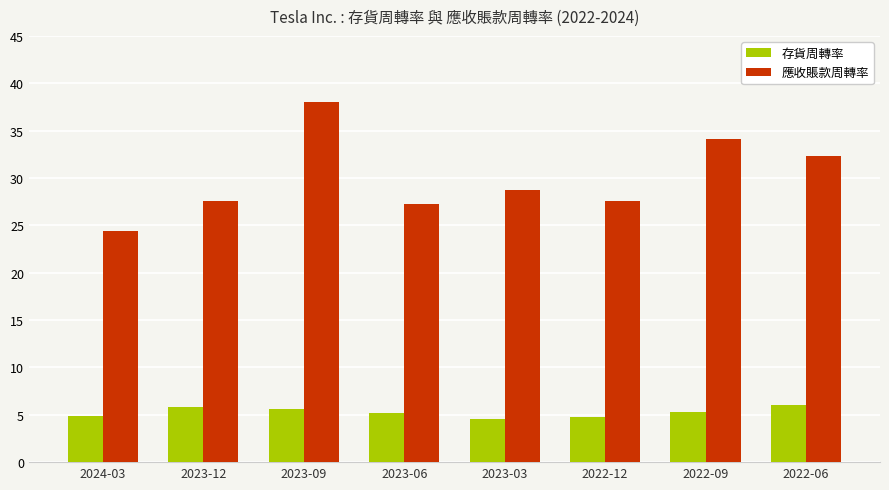

At which label is 應收賬款周轉率 closest to 31?

2022-06